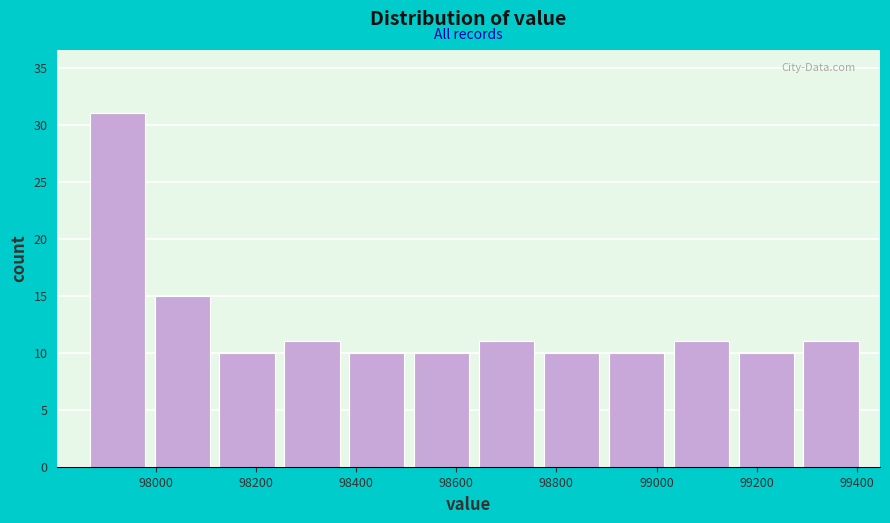

What is the height of the bar covering 99280 to 99420 on the x-axis? Neither the bar edges nor the heights are printed on the chart, so give them approximately, as read against the axes.

11